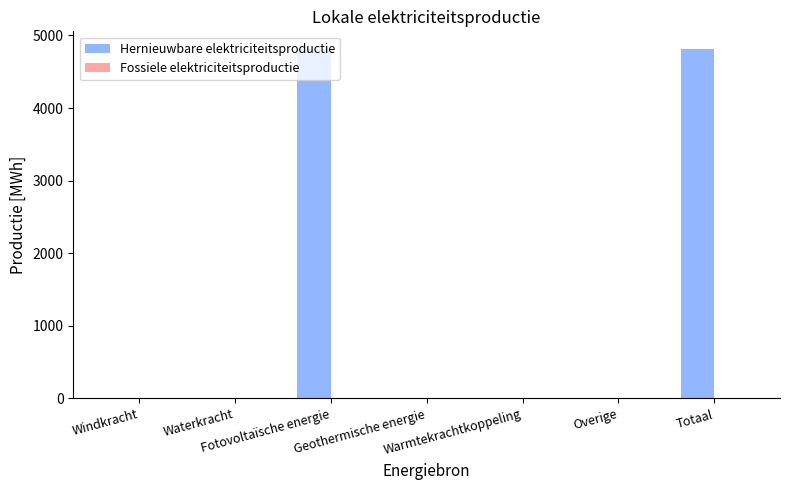

What is the sum of all values?

9632.9